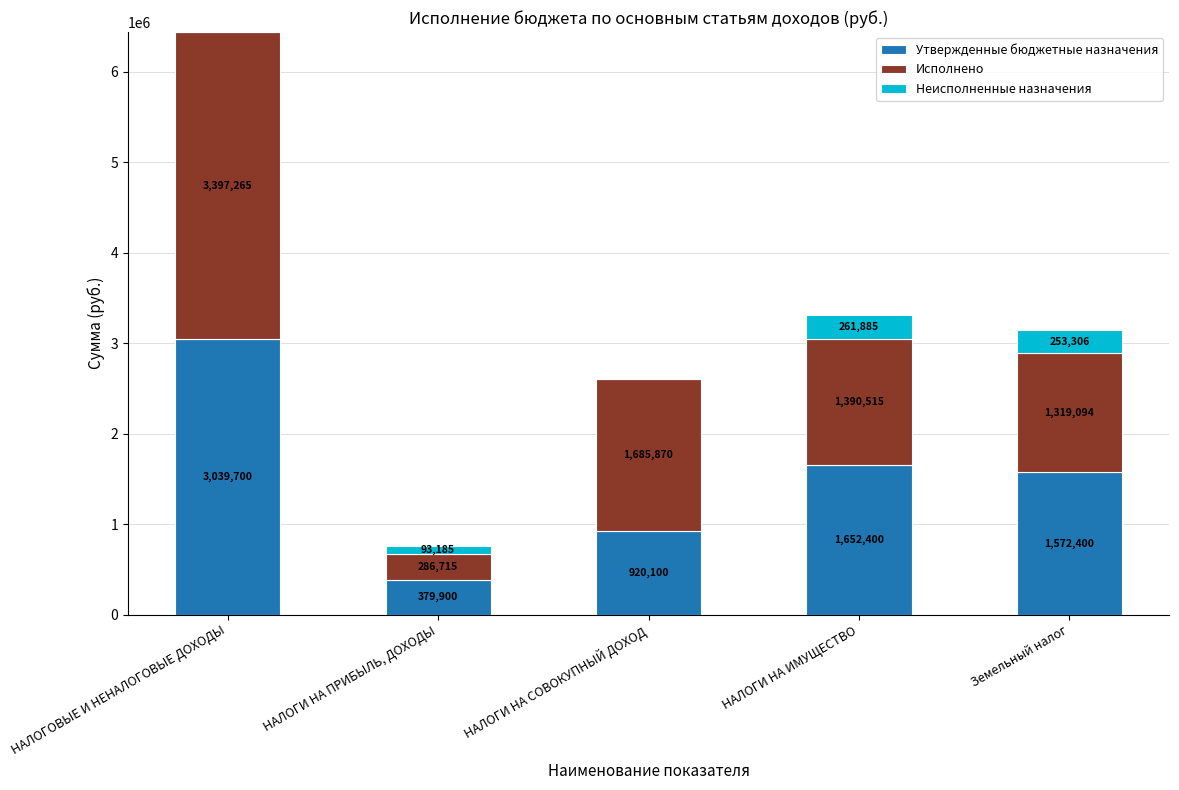

Does the chart contain stacked bars?

Yes